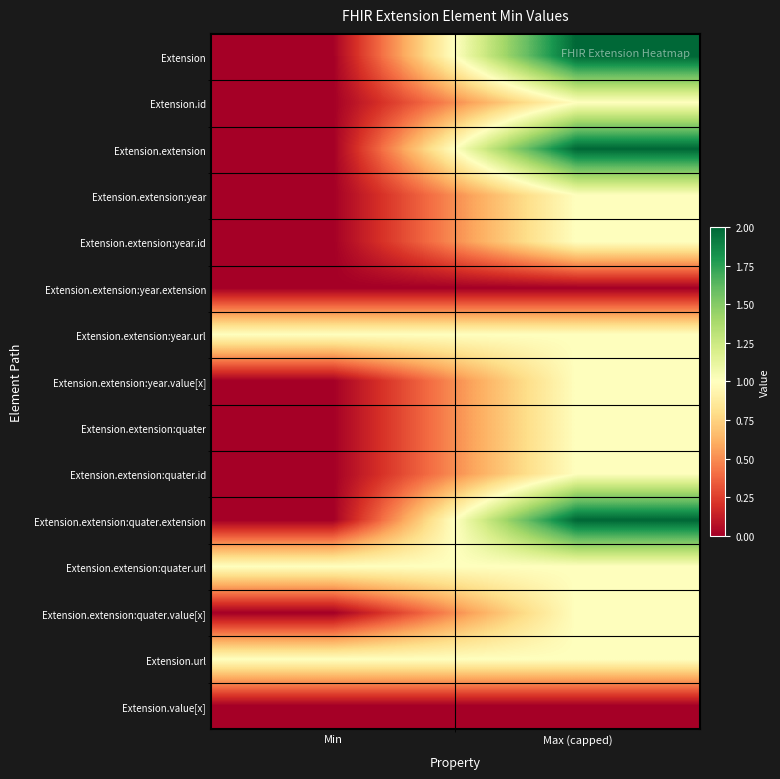

Count the number of categories in the chart.

2